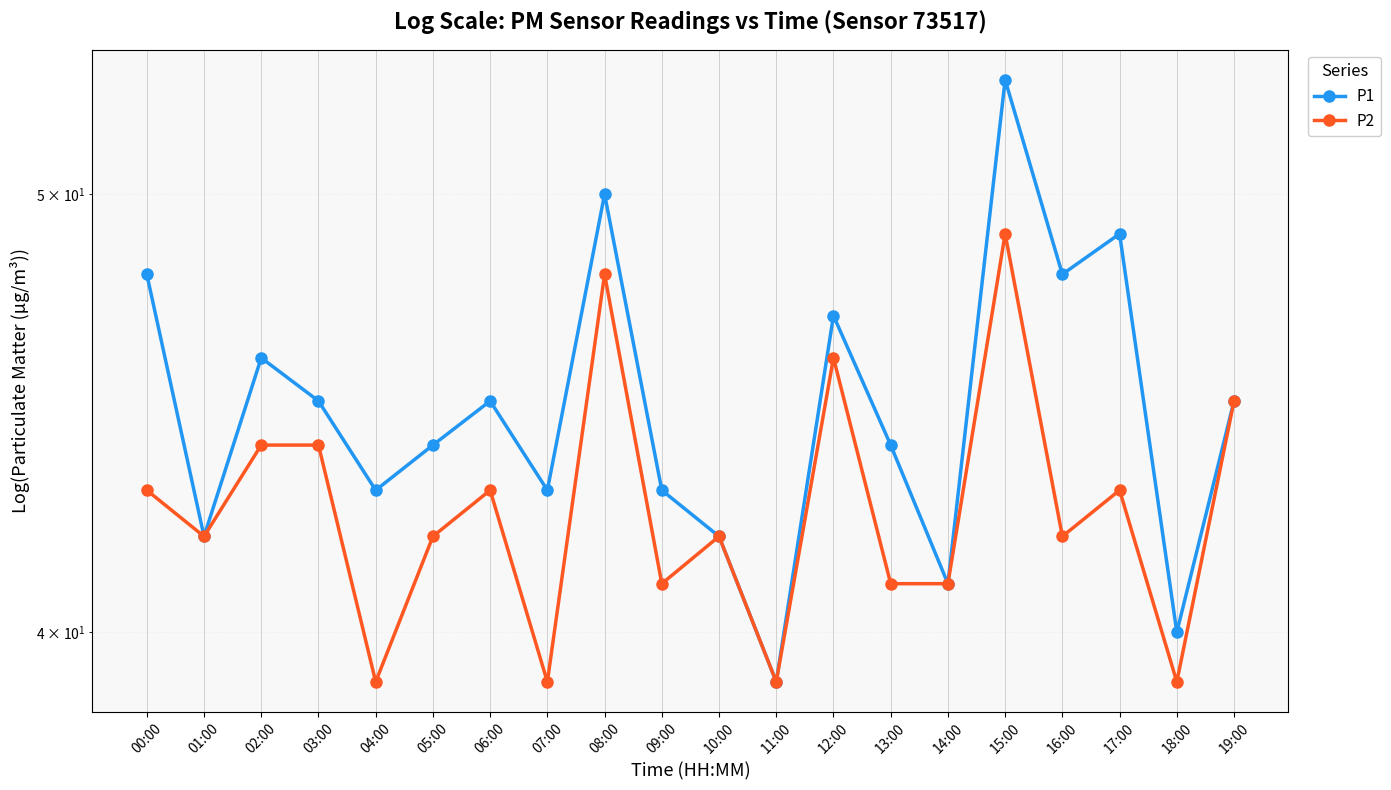

What is the spread (max minus min) of values at 07:00?

4